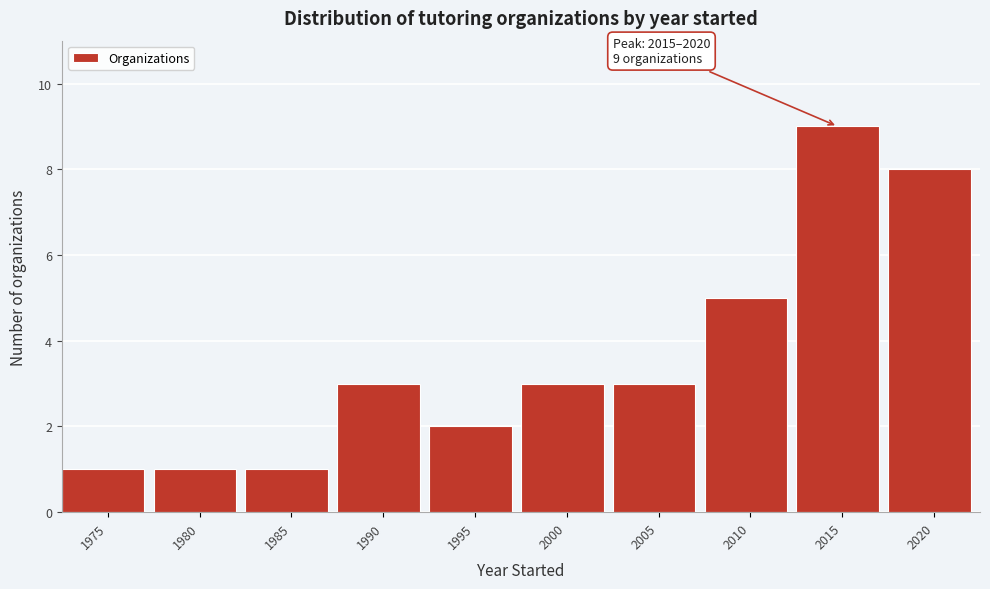

Reading left to right, transcribe all the data shown in this chart.

1	1	1	3	2	3	3	5	9	8